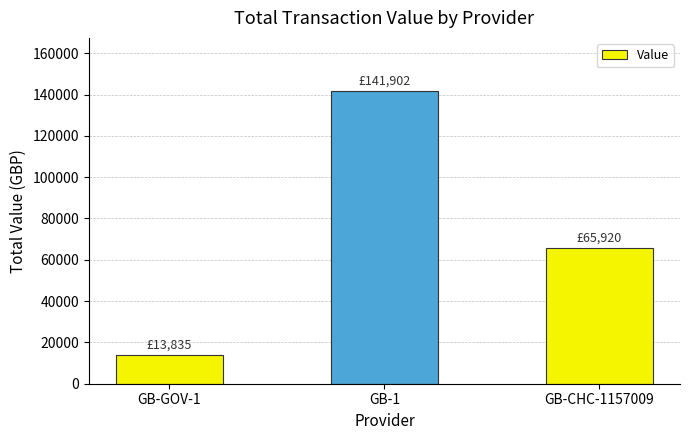

Rank the categories by value from highest to lowest.

GB-1, GB-CHC-1157009, GB-GOV-1